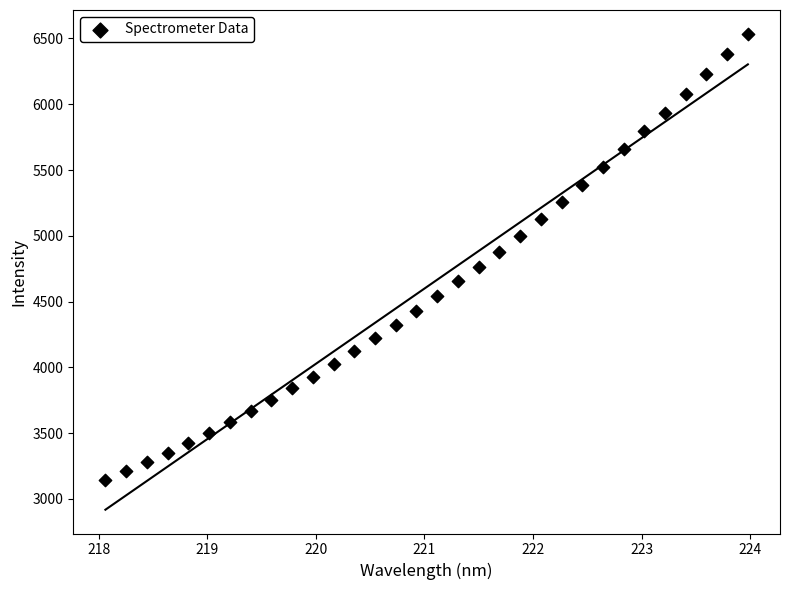

What is the range of Y values (max minus min)?

3391.3